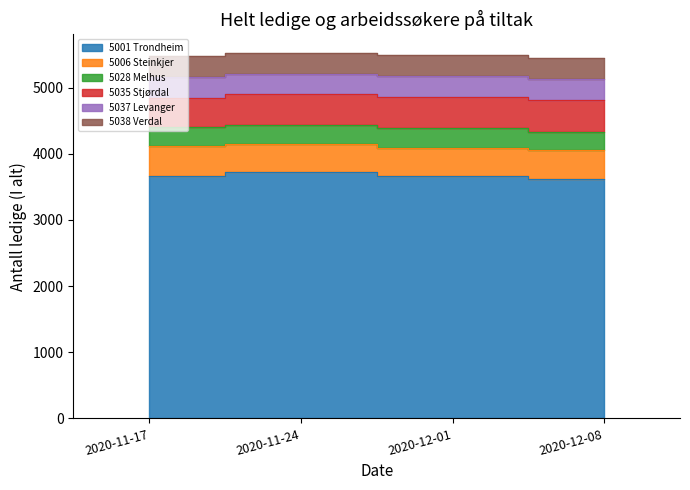

Is it true that 5001 Trondheim equals 3668 at 2020-12-01?

True